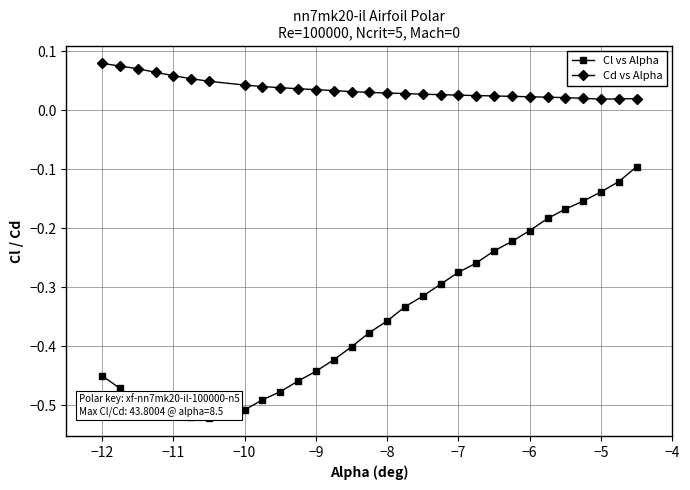

Which series has the largest range (max minus min)?

Cl vs Alpha